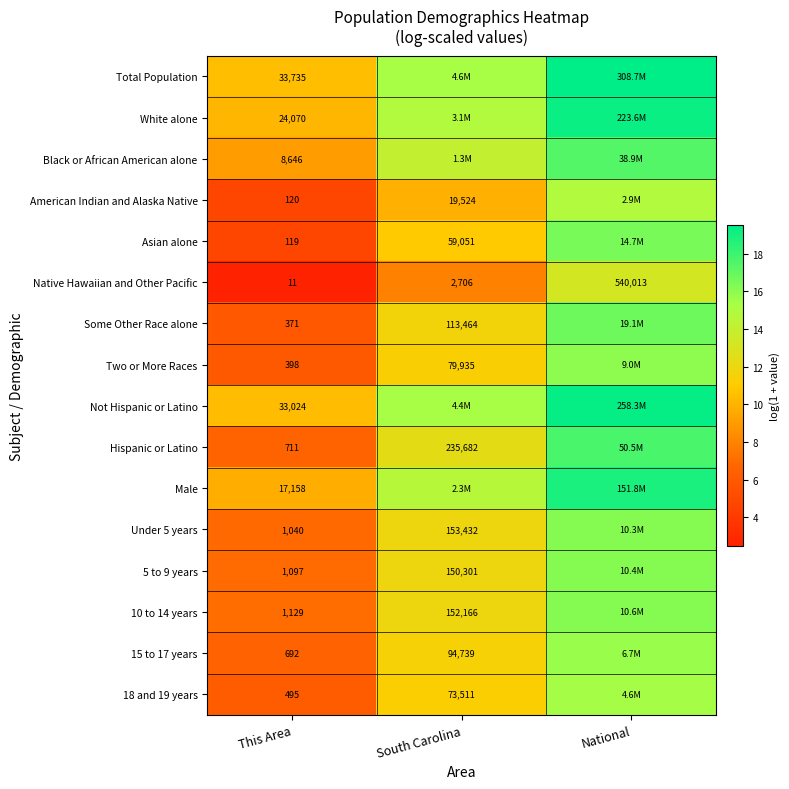

What is the highest value of the Not Hispanic or Latino series?

19.4